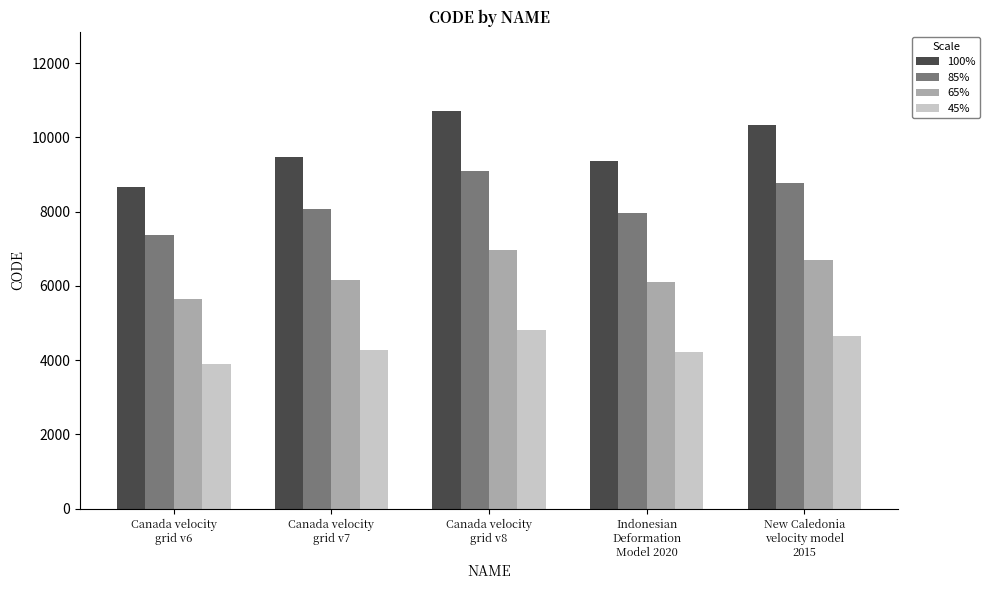

How many groups of bars are there?

5